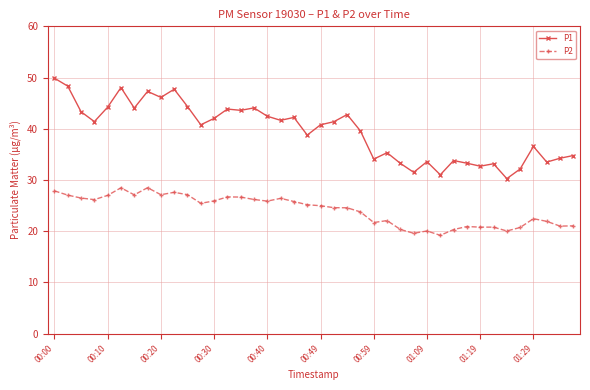

What is the sum of all P2 values?

965.7